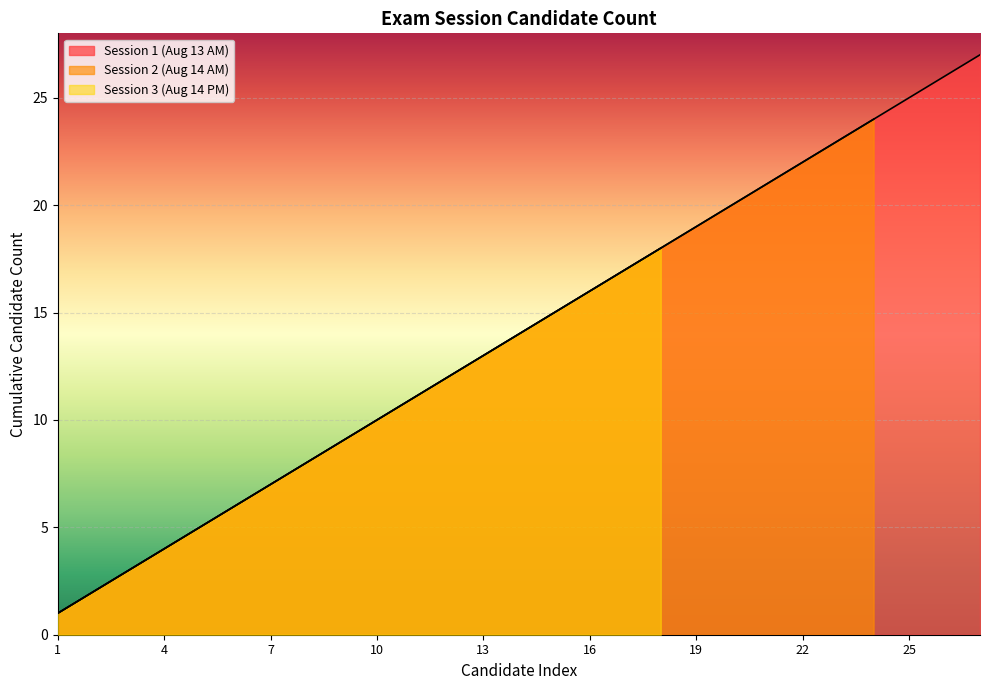

True or false: Session 2 (Aug 14 AM) has a value of 8 at 8.

True